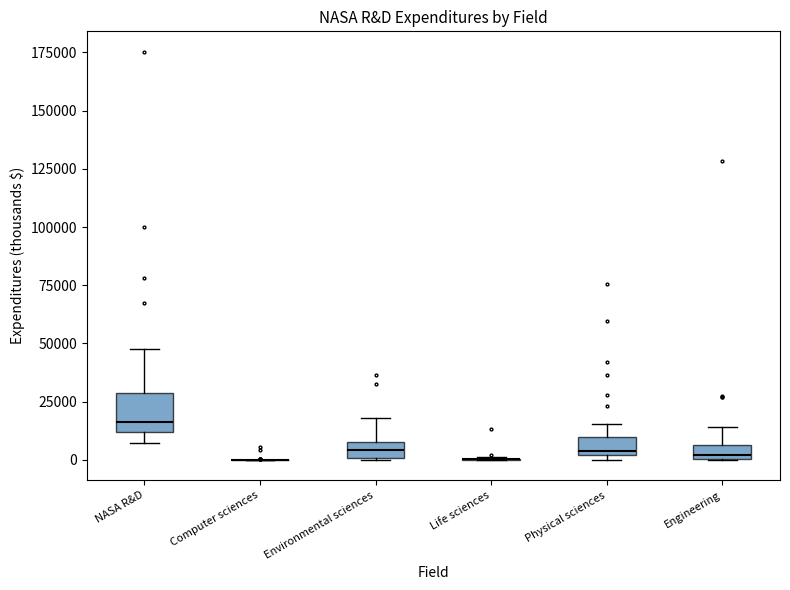

Where does the upper whisker of the box for Engineering end on the y-axis? The values are not printed on the chart, so give them approximately, as read against the axis.

15000